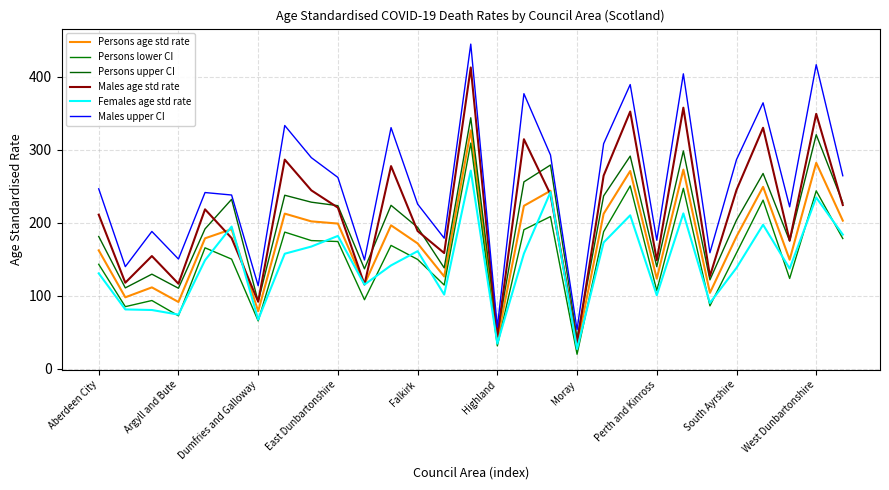

Which series has the widest spread of values?

Males upper CI